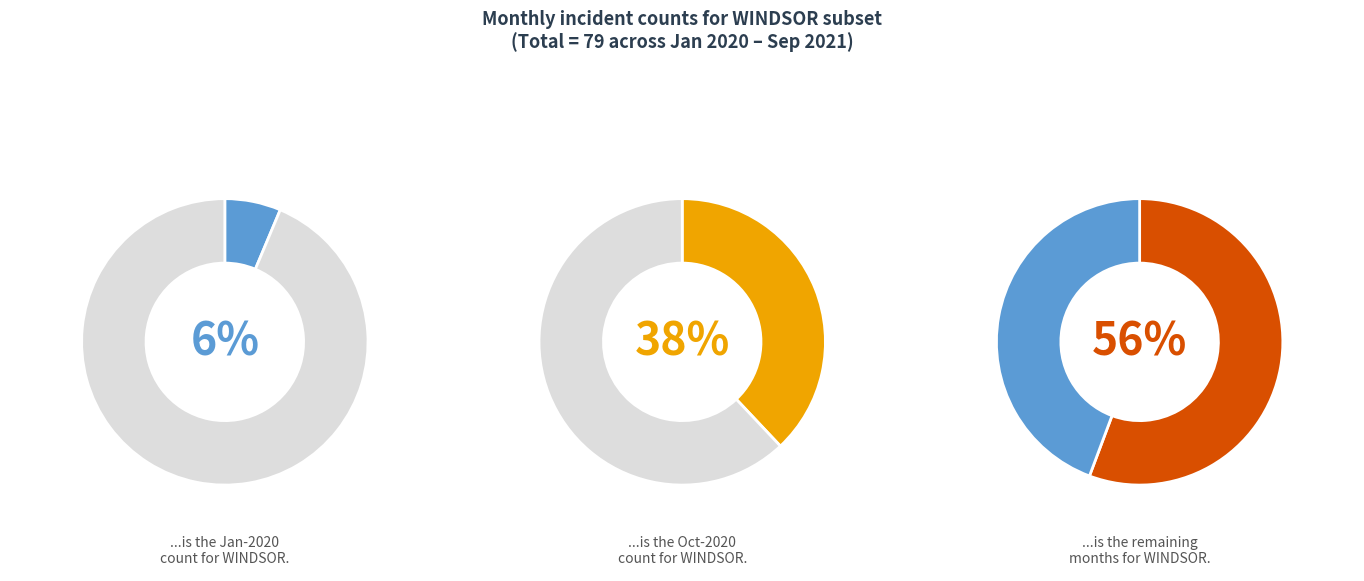

Which category has the biggest portion of the pie?

2020-10